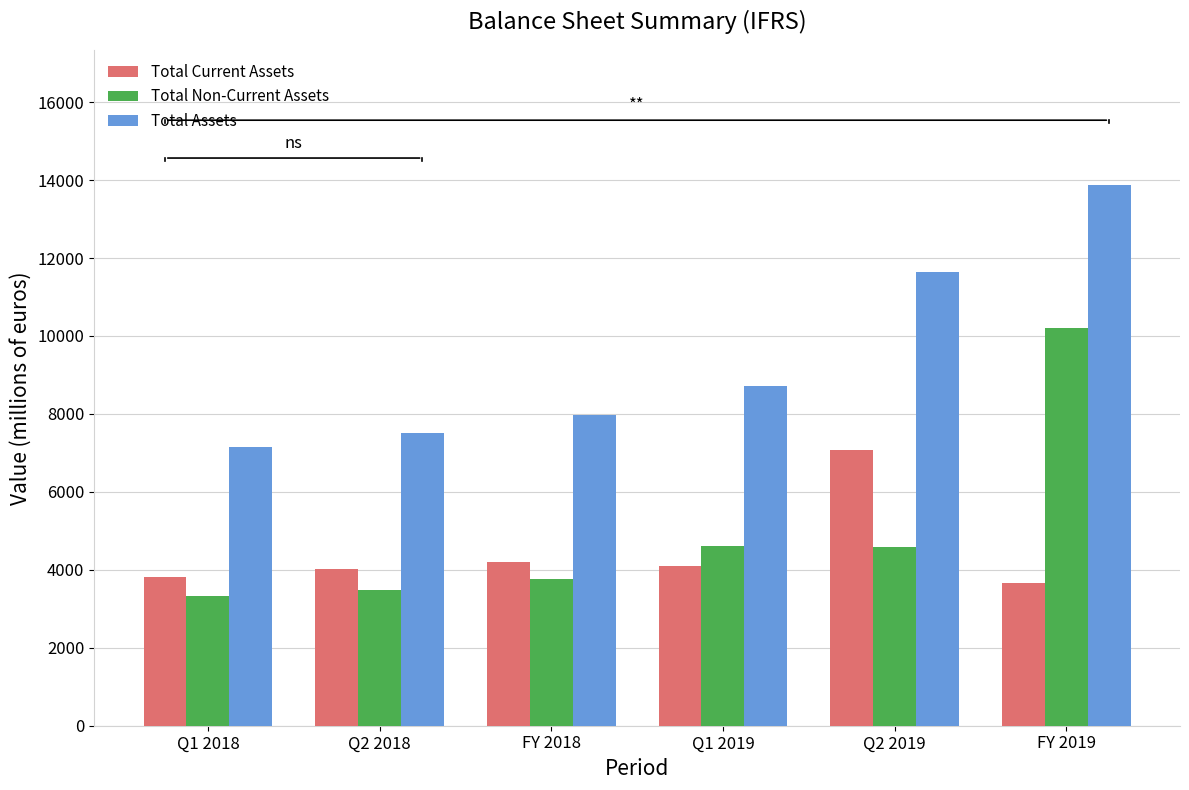

What is the minimum value for Total Current Assets?

3669.0